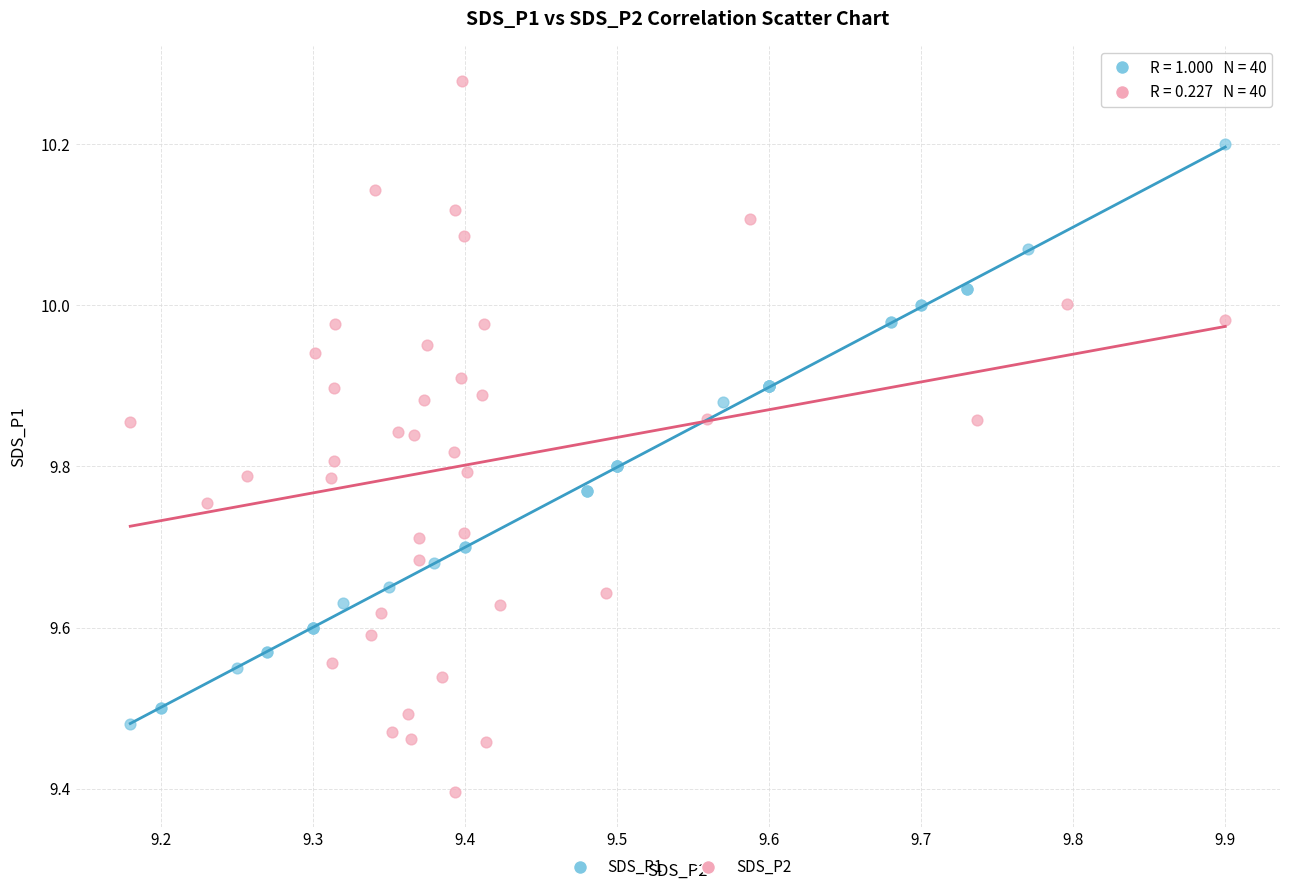

Which series reaches the minimum Y coordinate?

SDS_P2